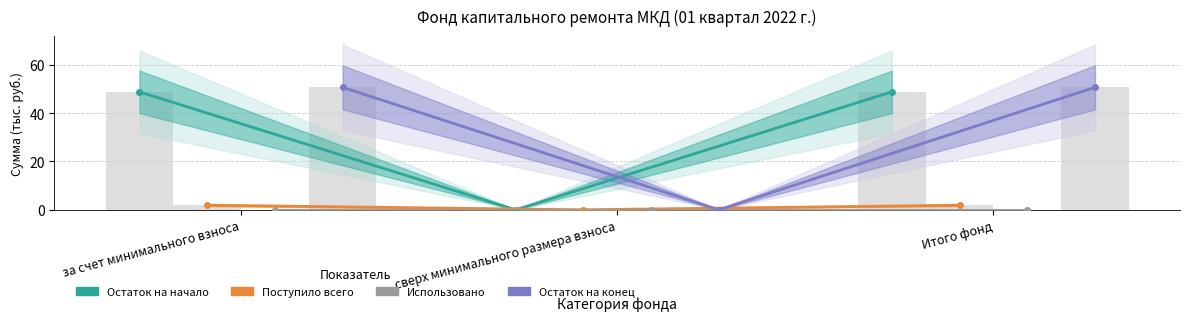

What is the sum of the Поступило всего values at Итого фонд and за счет минимального взноса?

3.8